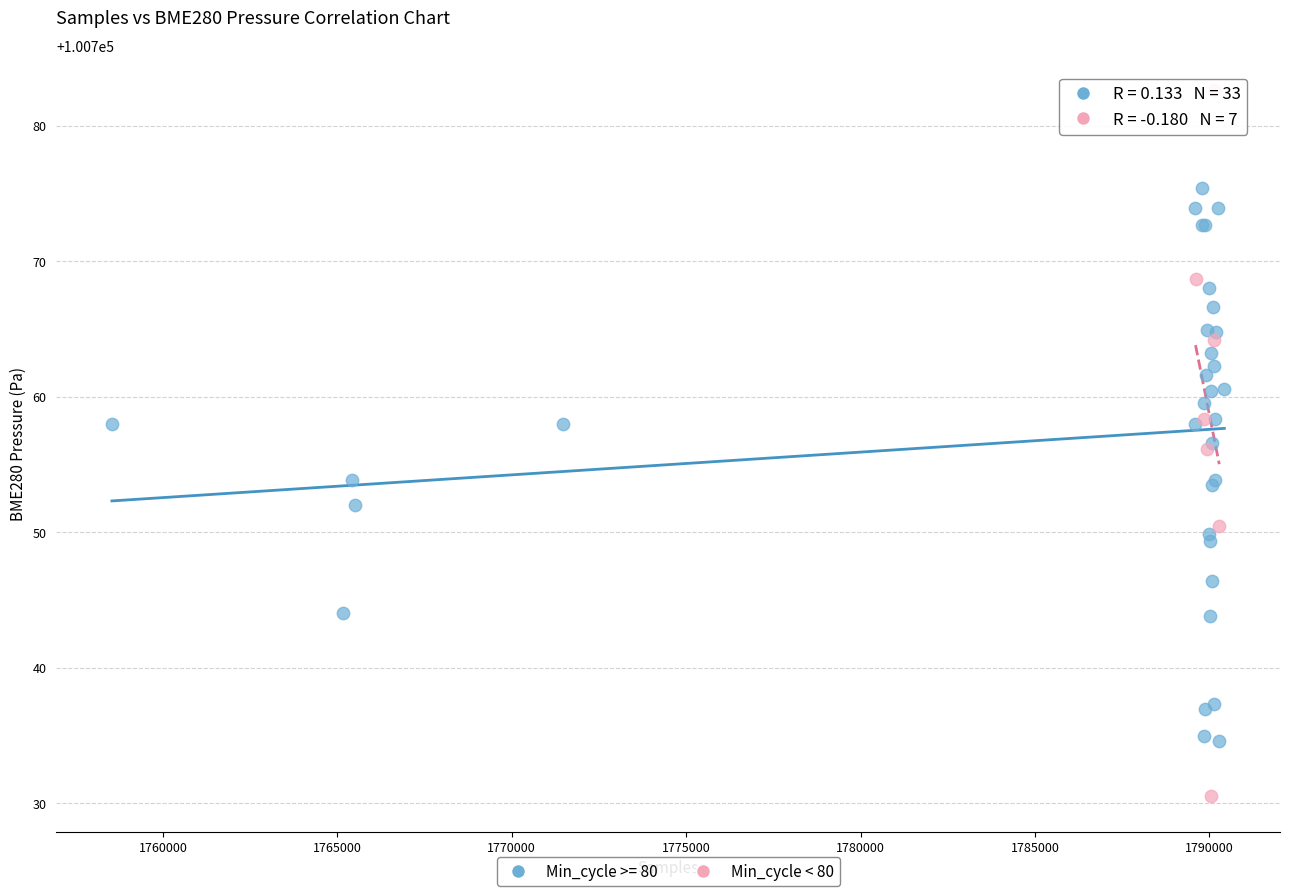

Which series contains the lowest Y value?

Min_cycle < 80